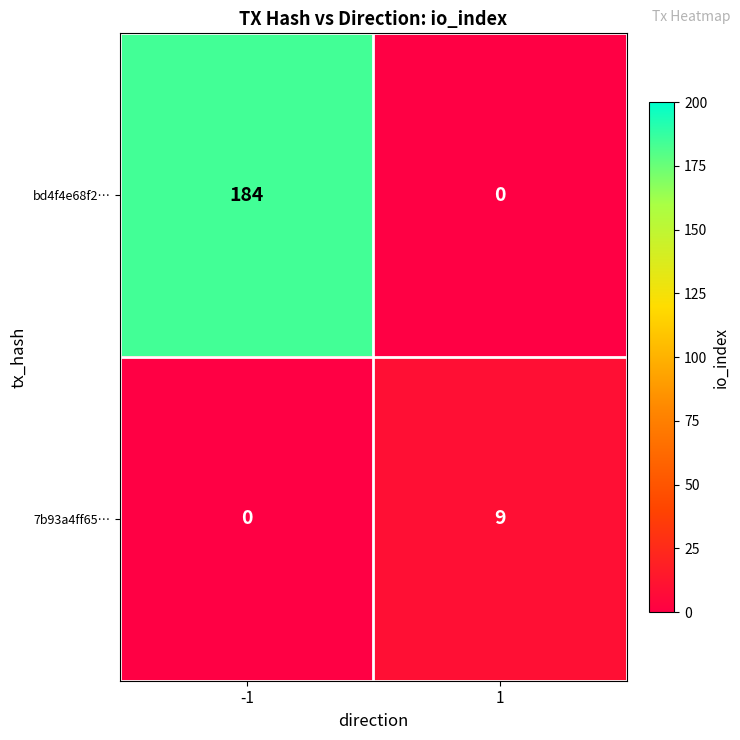

What is the greatest value displayed?

184